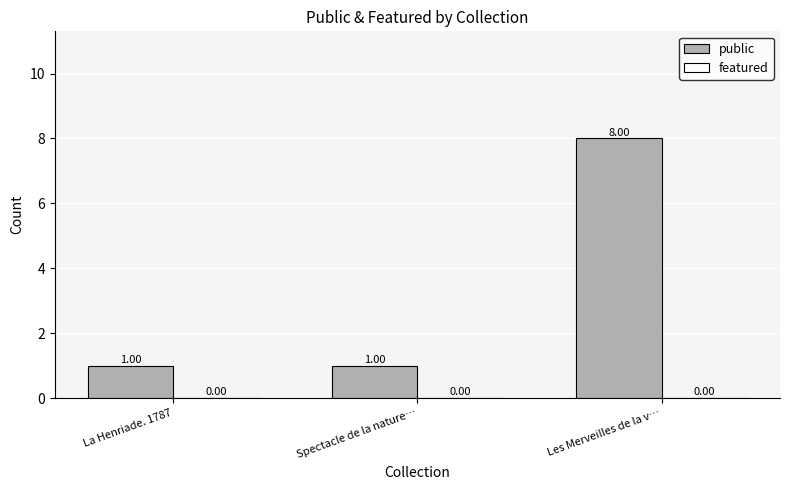

What is the difference between the maximum and minimum values?

7